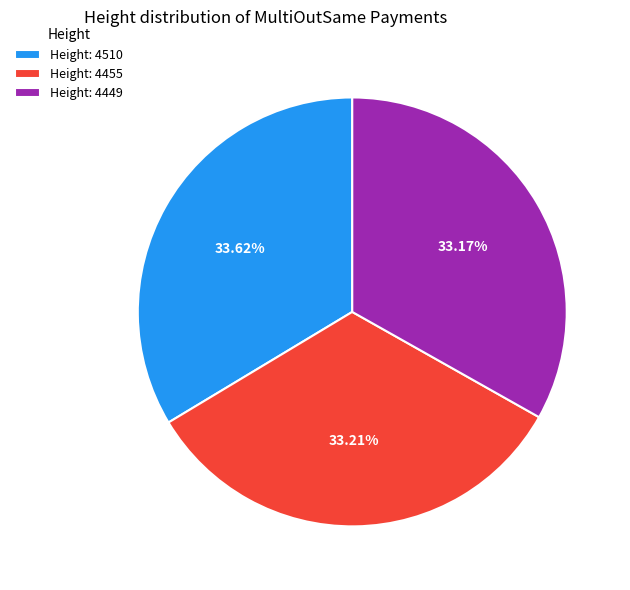

What is the ratio of the value at Height: 4449 to the value at Height: 4455?

1.0